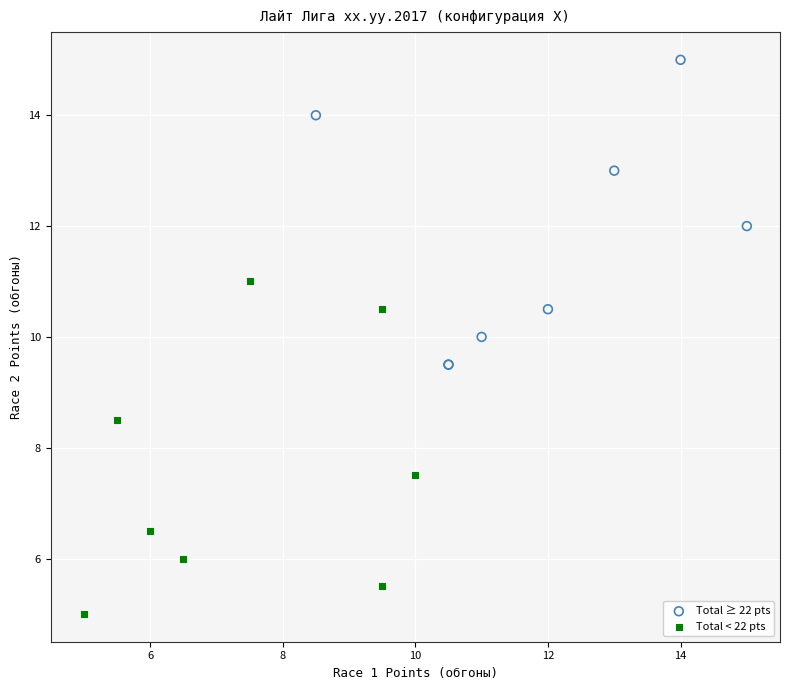

Which series has the widest spread of Y values?

Total < 22 pts